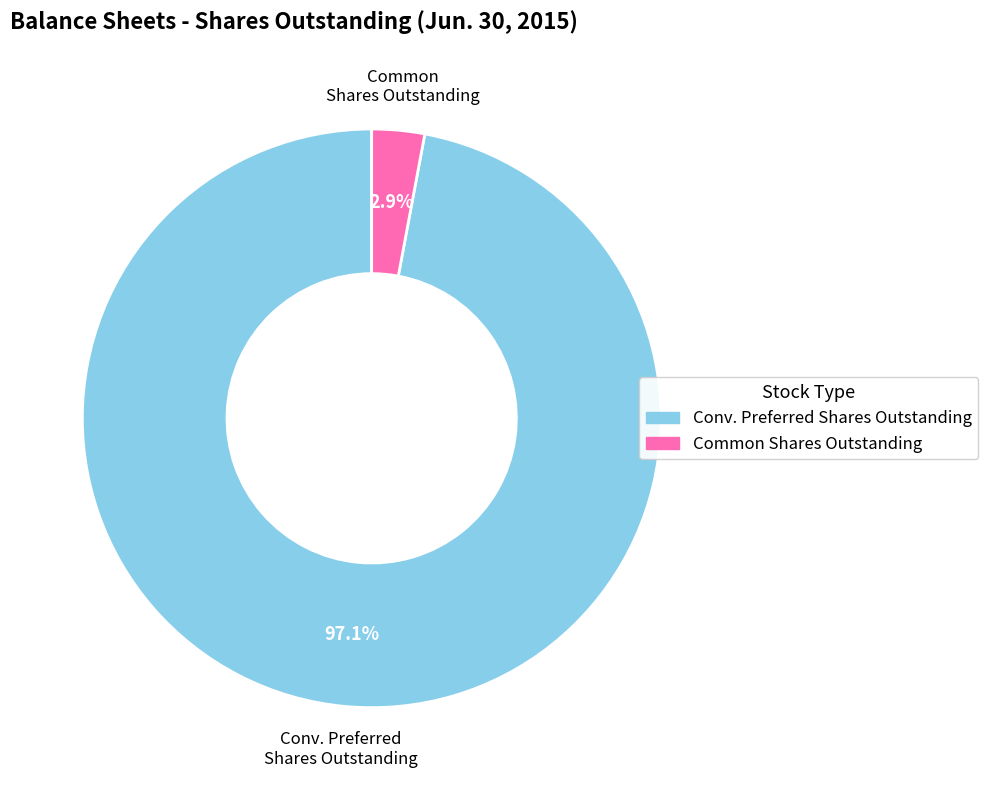

Count the number of slices in the pie.

2